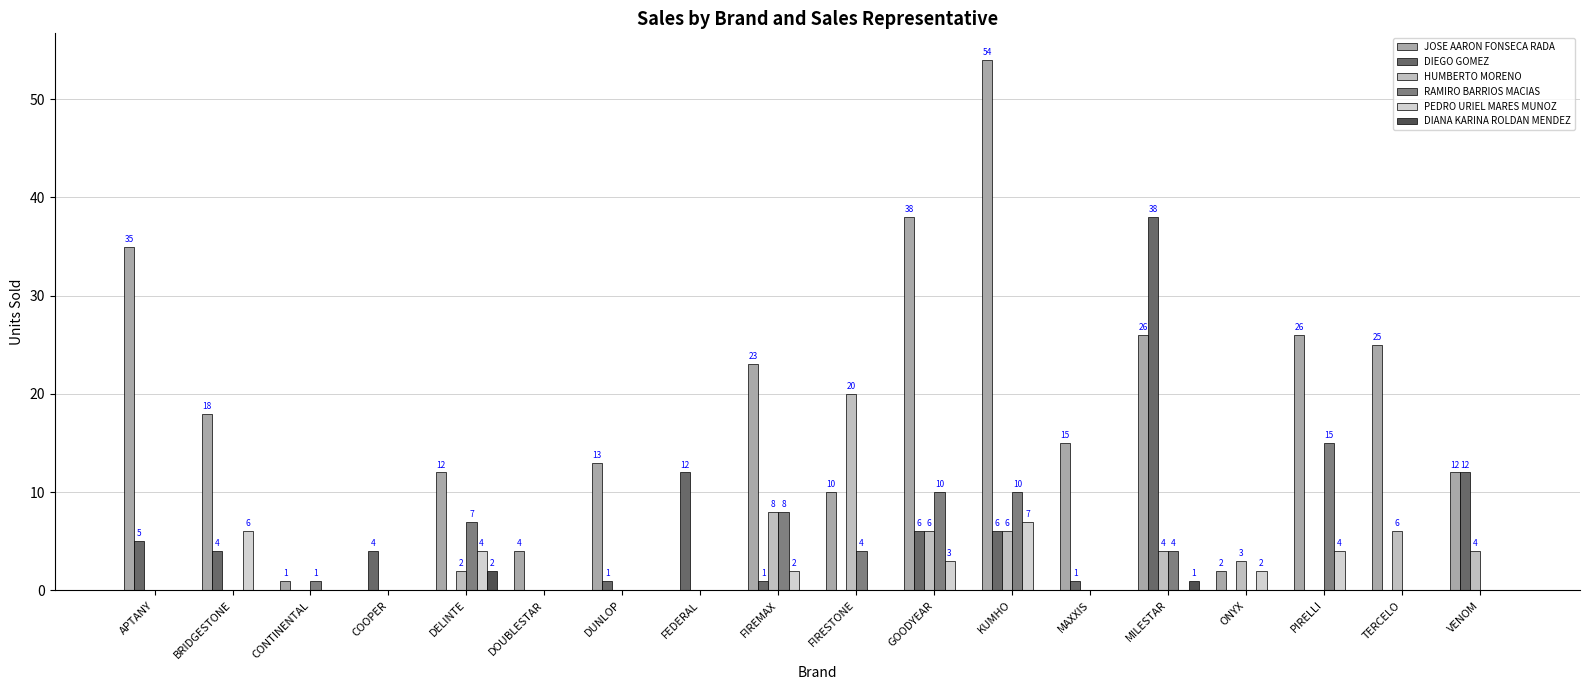

What is the maximum value for DIANA KARINA ROLDAN MENDEZ?

2